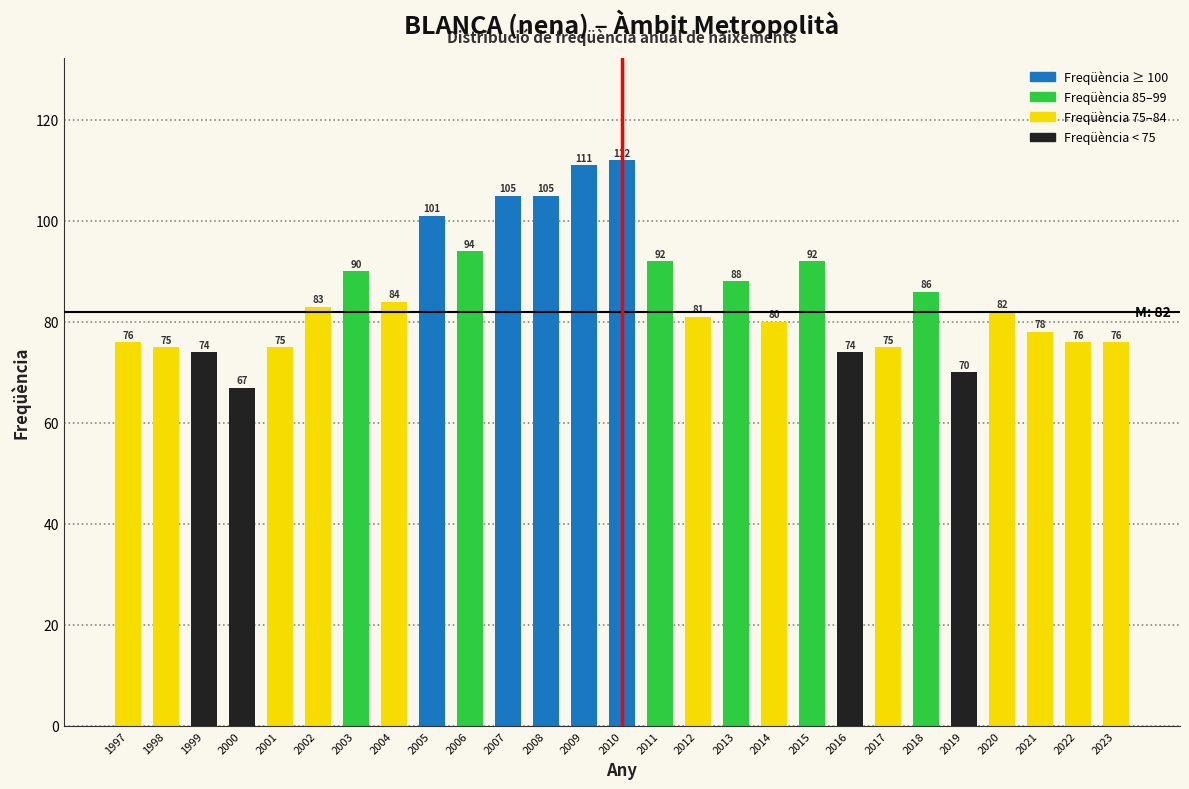

Reading left to right, what are all the values shown in this chart?

76	75	74	67	75	83	90	84	101	94	105	105	111	112	92	81	88	80	92	74	75	86	70	82	78	76	76